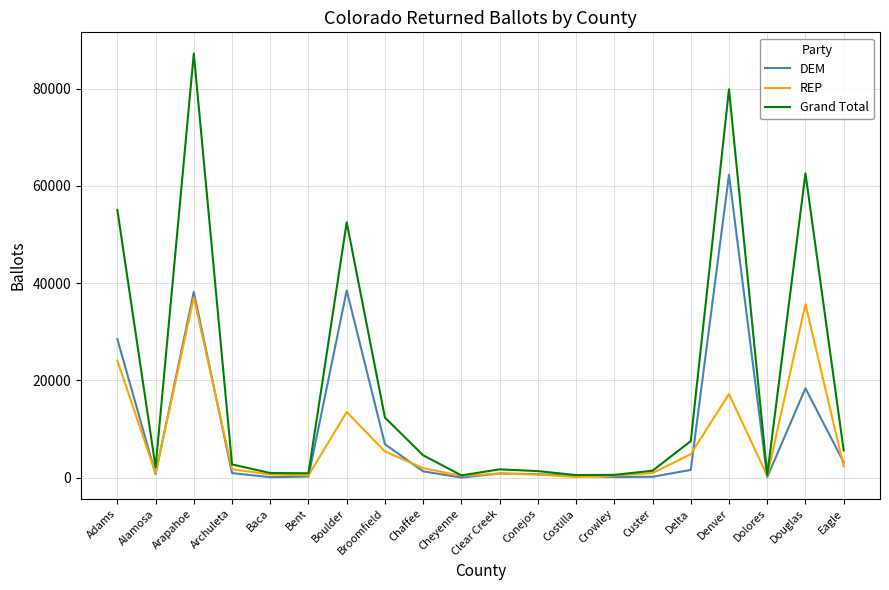

How many lines are shown in the chart?

3